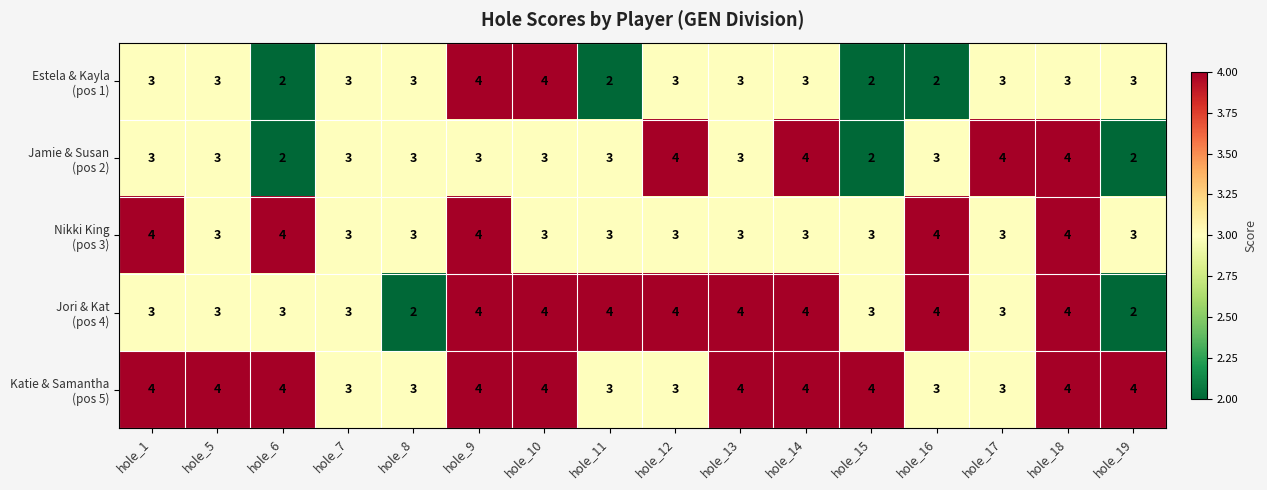

What is the maximum value shown in the chart?

4